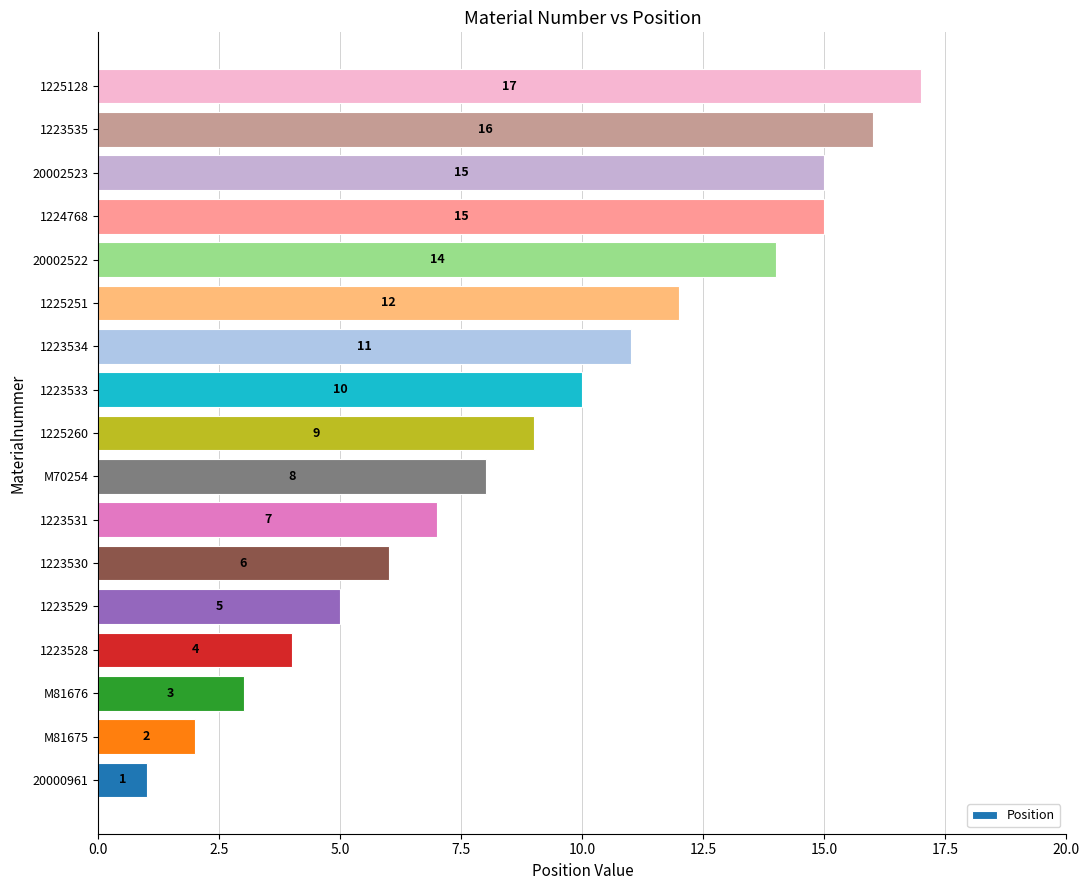

Which label corresponds to the largest value in the chart?

1225128